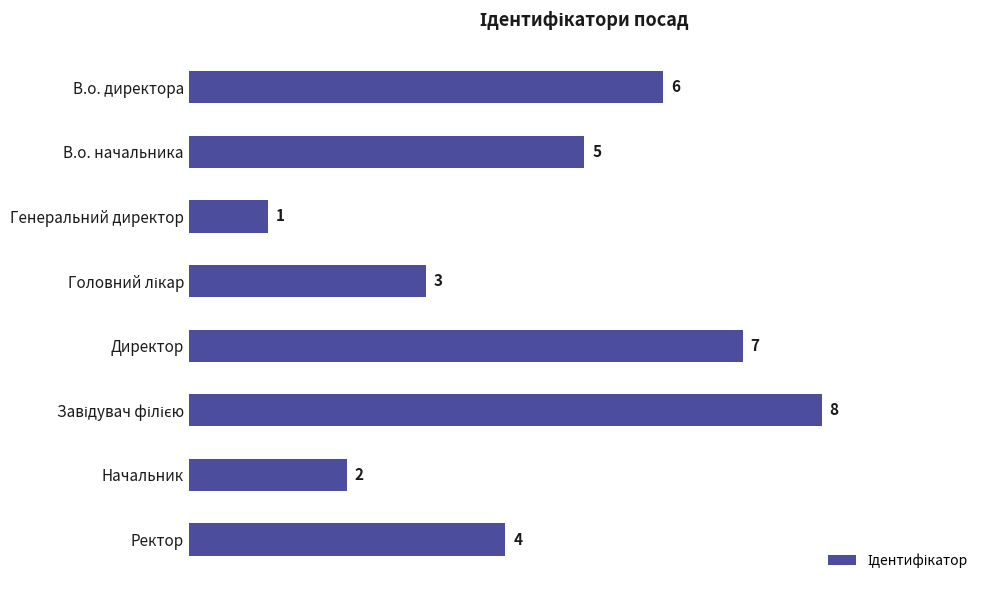

What is the sum of all values?

36